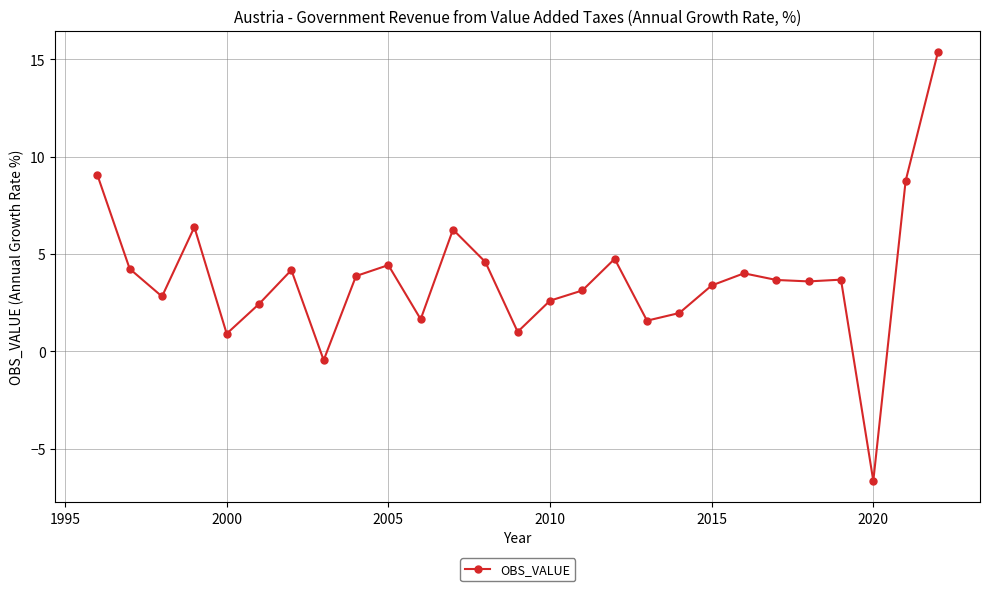

What is the sum of all values?

101.4